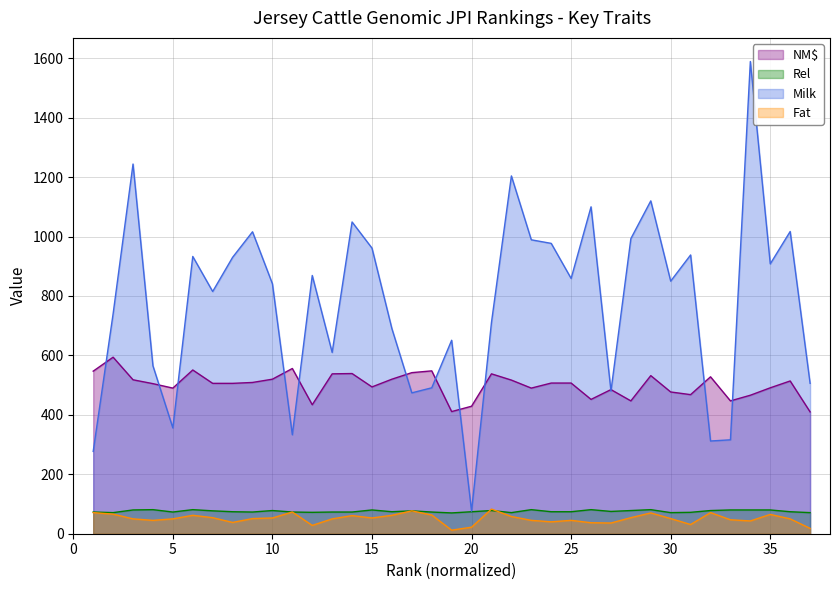

Which category has the lowest value across all series?

19